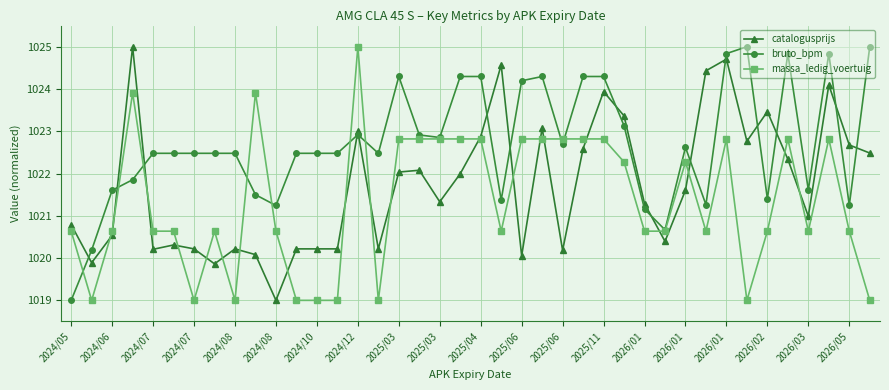

What is the lowest value of the bruto_bpm series?

1019.0